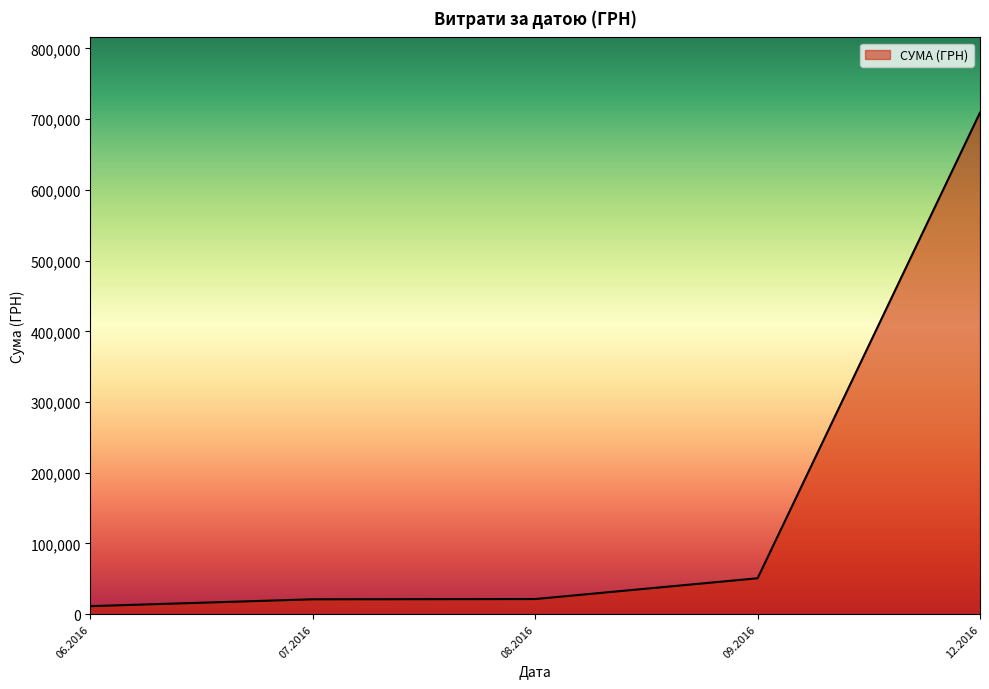

What is the sum of all values?

813926.5